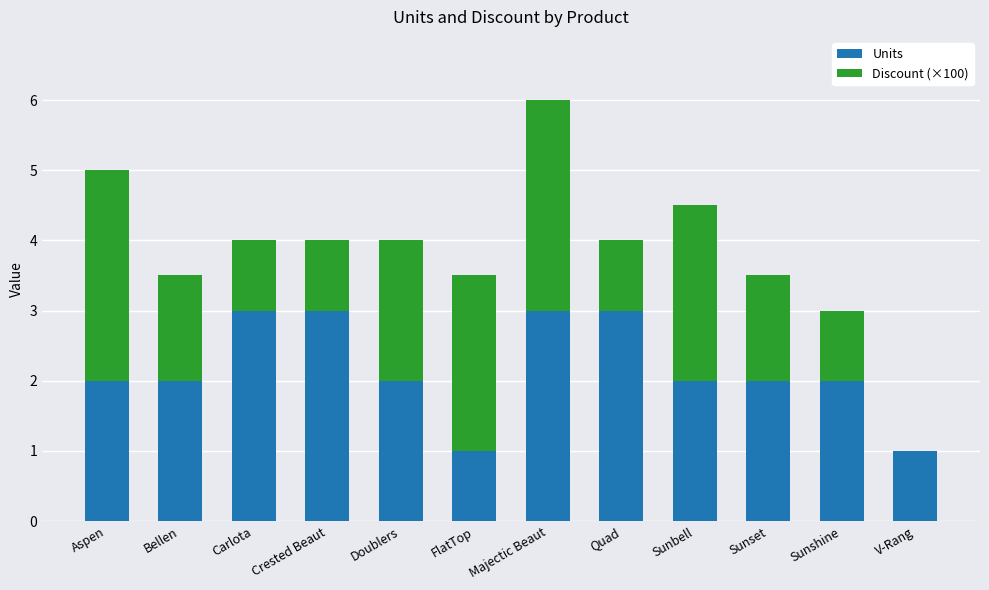

The value of Units at Carlota is 1.8. True or false?

False